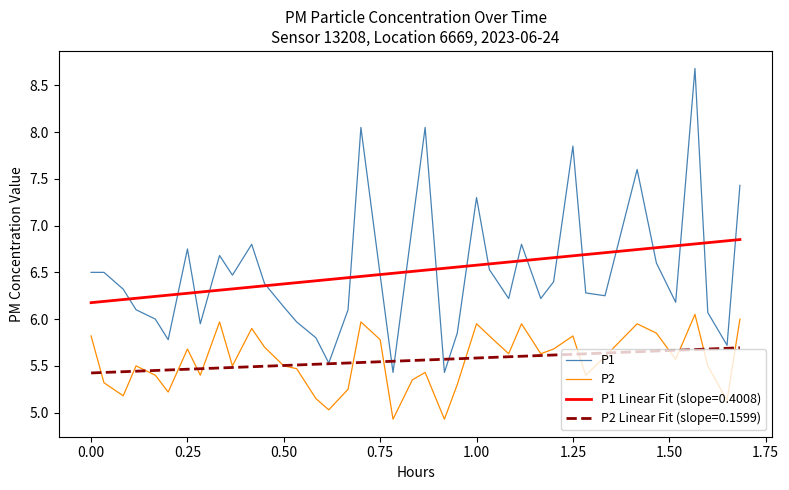

What are all the series names shown in the legend?

P1, P2, P1 Linear Fit (slope=0.4008), P2 Linear Fit (slope=0.1599)